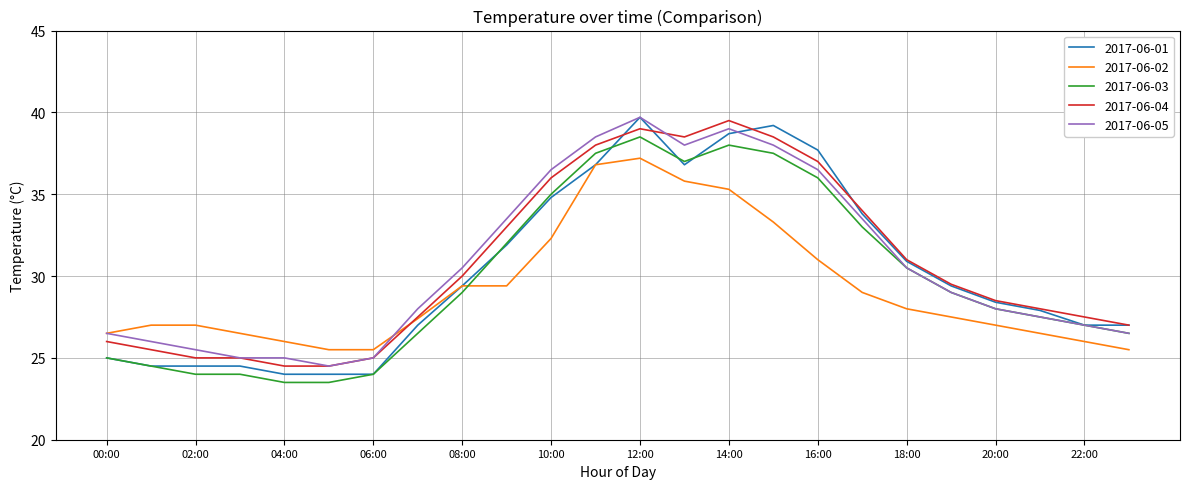

What is the smallest value displayed?

23.5